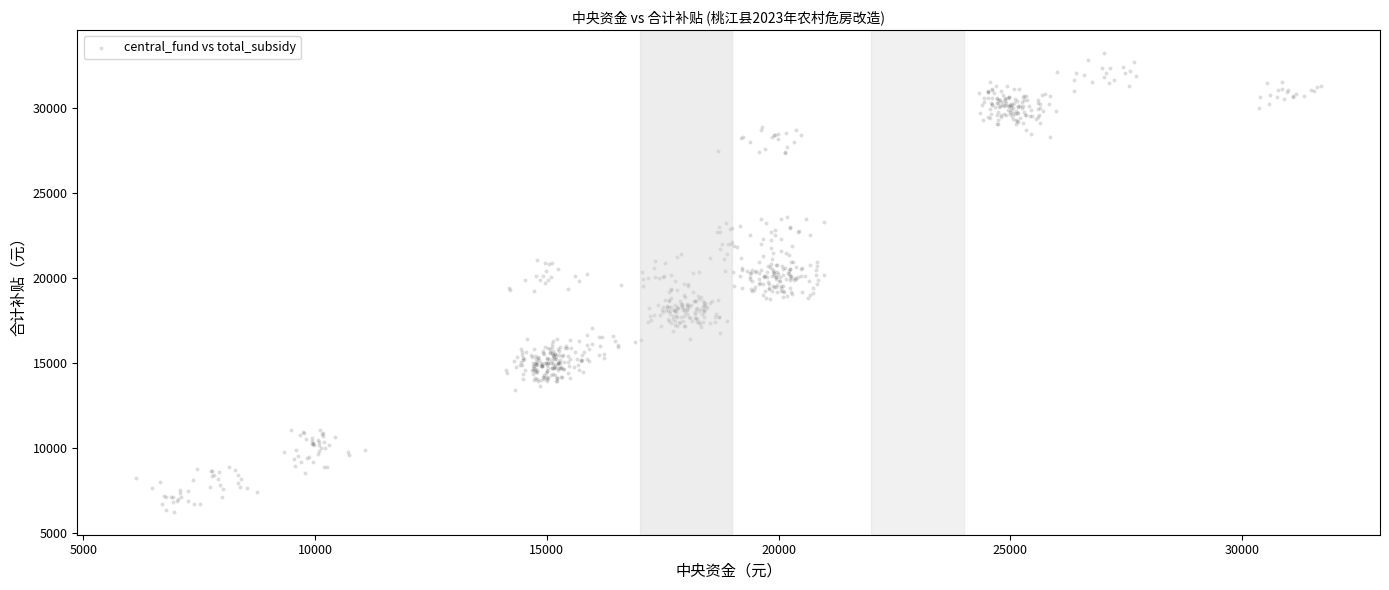

What is the range of Y values (max minus min)?

26984.6